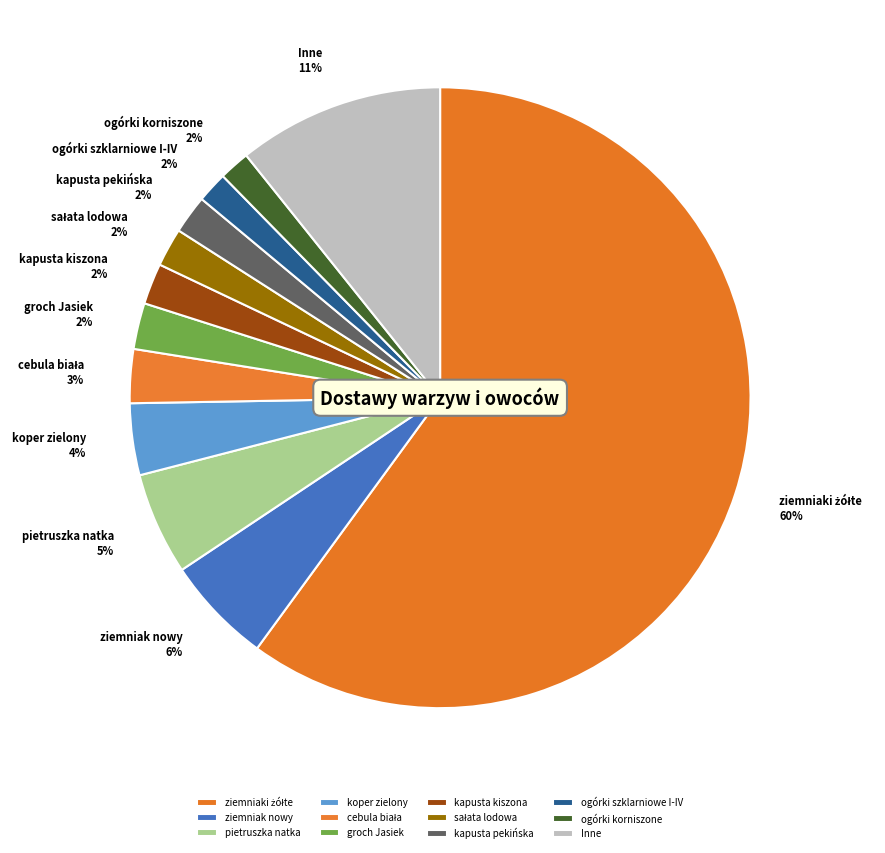

What is the majority slice?

ziemniaki żółte